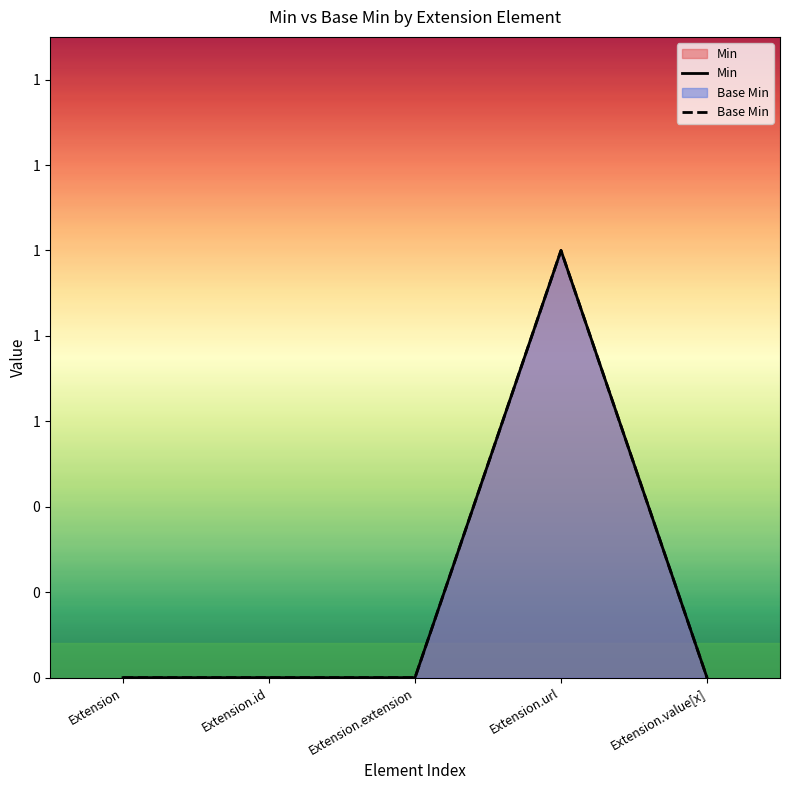

At which category is the sum across all series the highest?

Extension.url